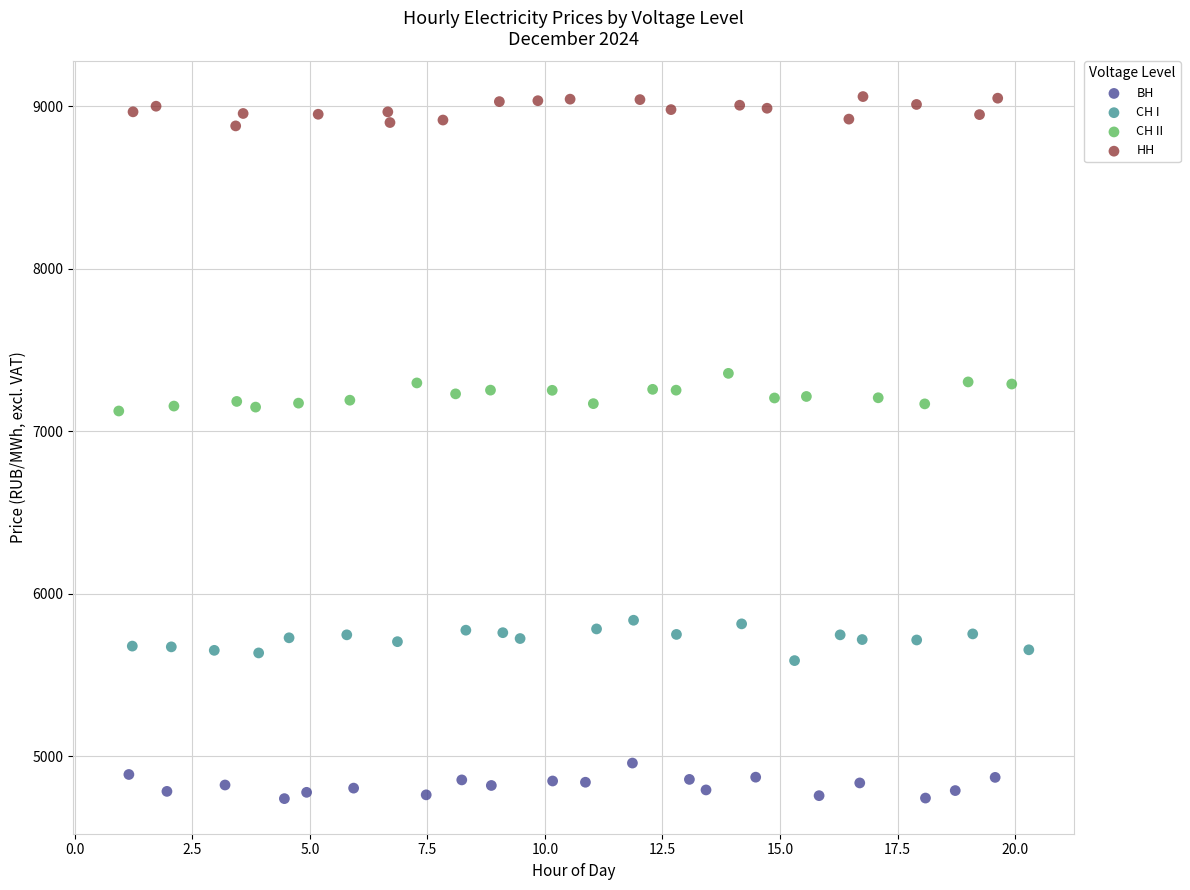

Which series reaches the maximum Y coordinate?

НН